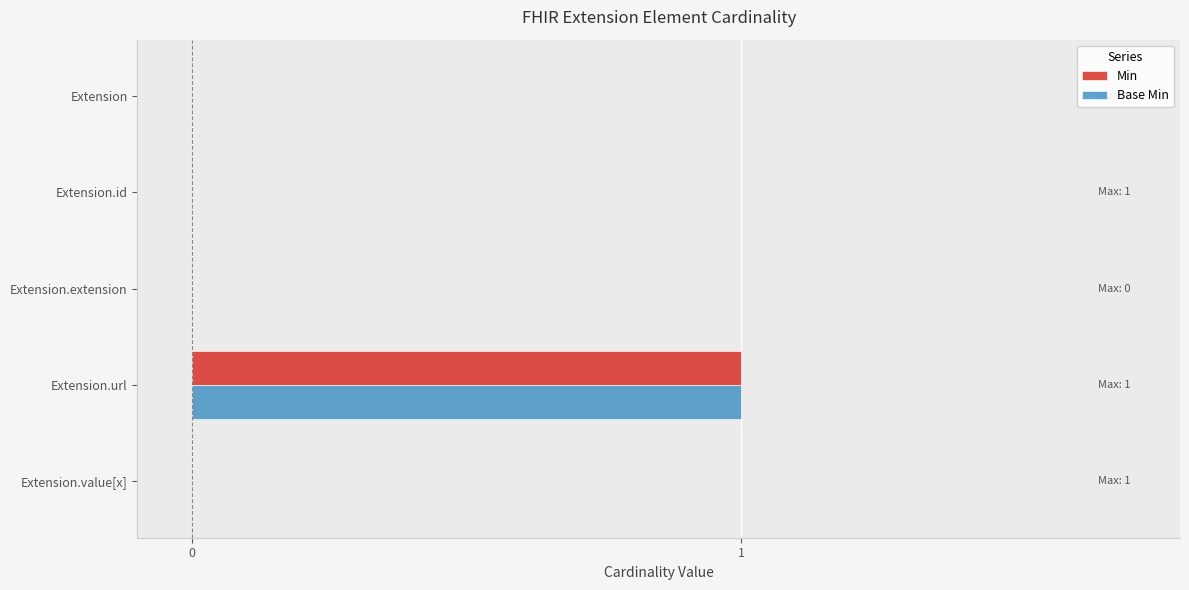

Is it true that Base Min equals 0 at Extension.id?

True